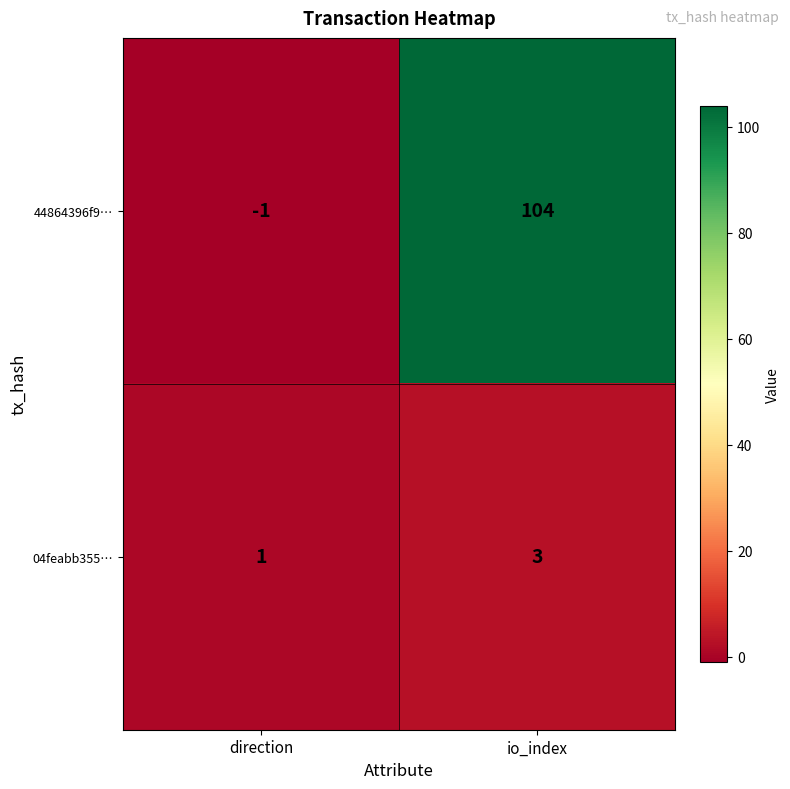

At which label does 44864396f9… reach its peak?

io_index